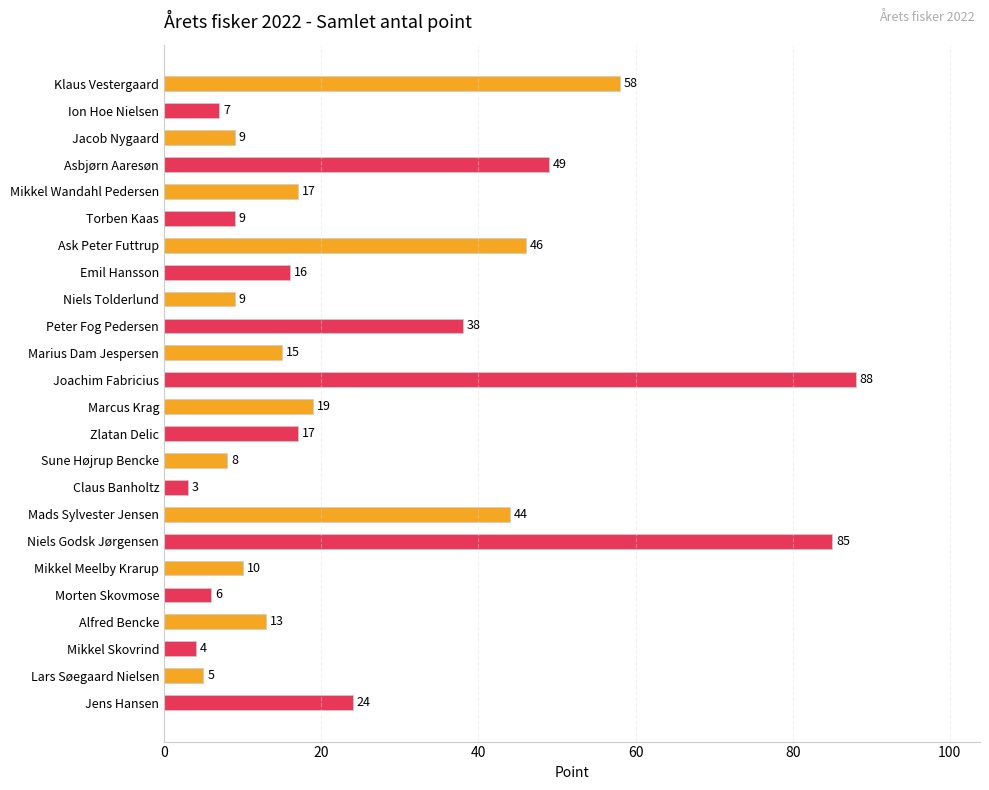

What is the average value?

25